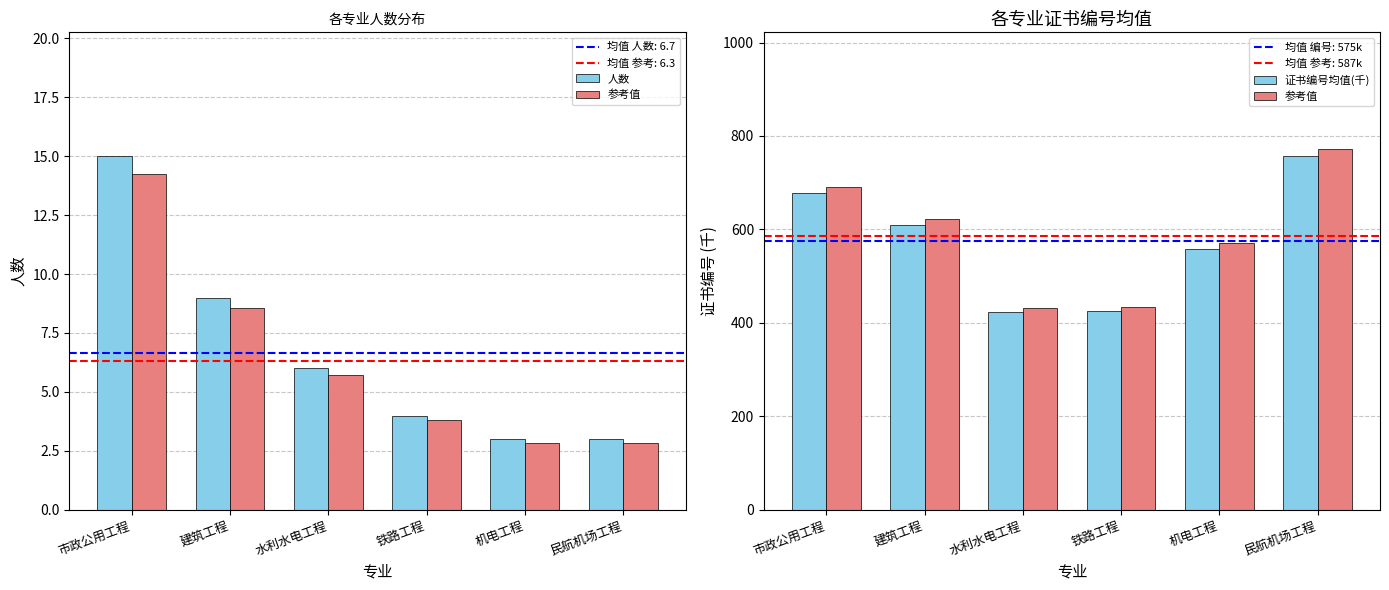

Count the number of data series in this chart.

3